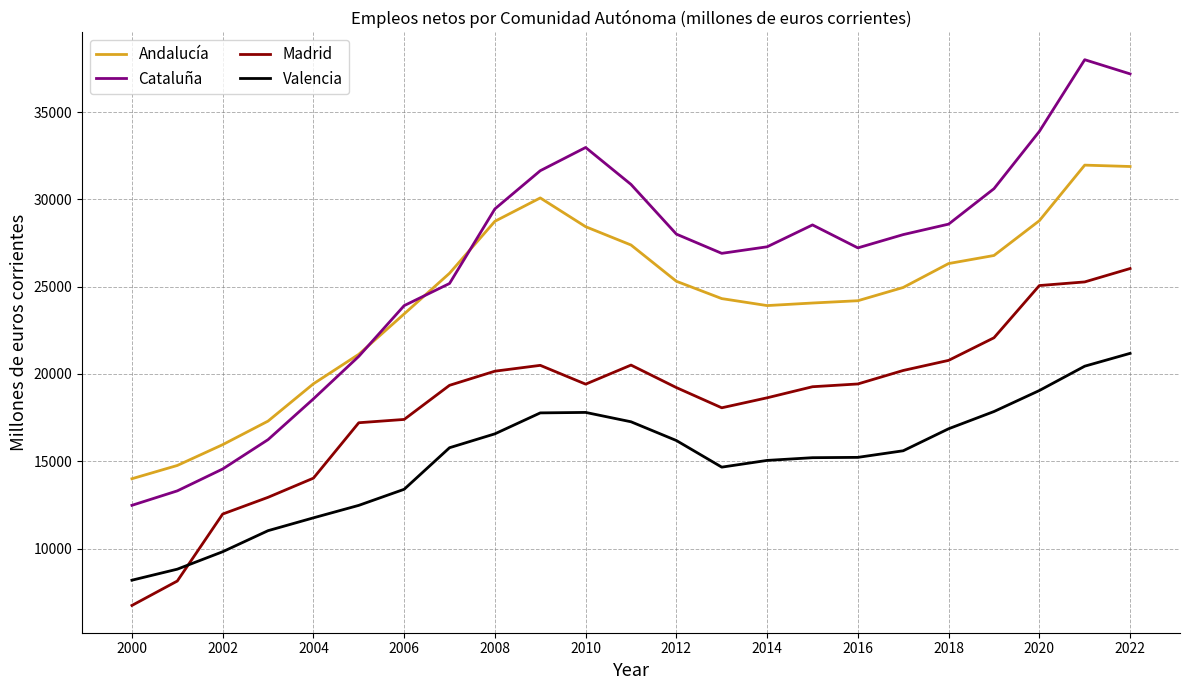

True or false: Madrid and Cataluña intersect in this chart.

False